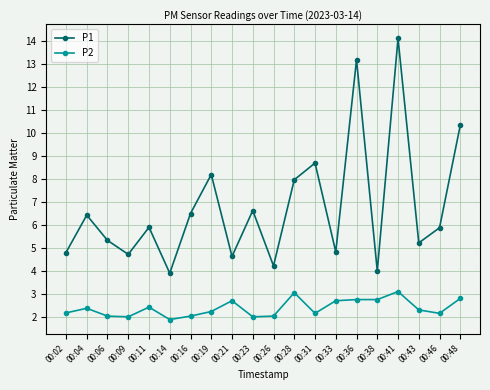

True or false: P1 has a value of 14.6 at 00:19.

False